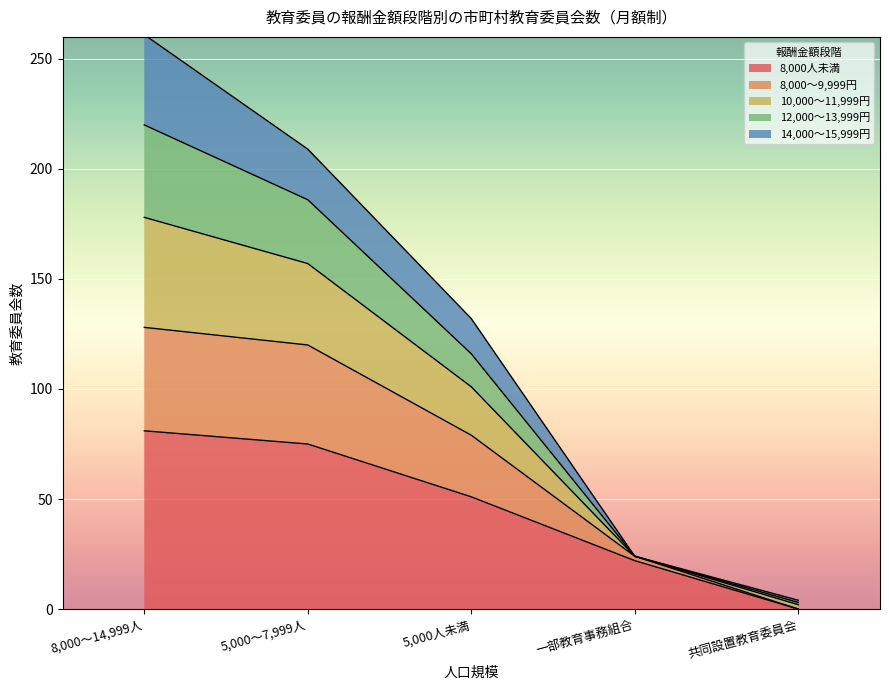

How many lines are shown in the chart?

5